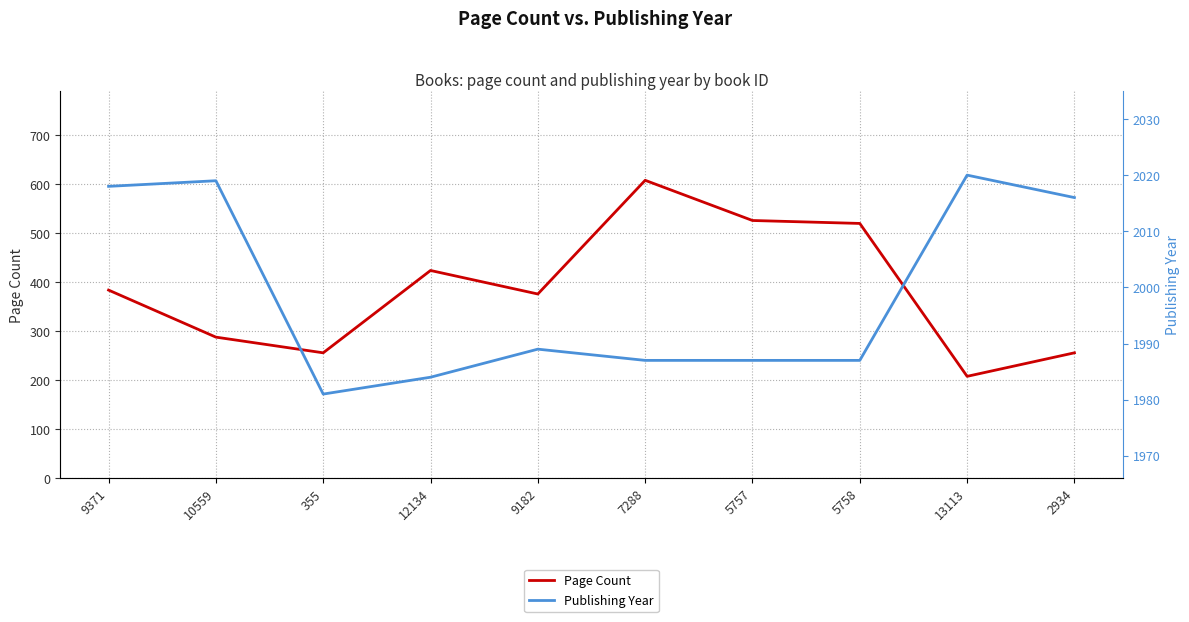

The value of Page Count at 12134 is 424. True or false?

True